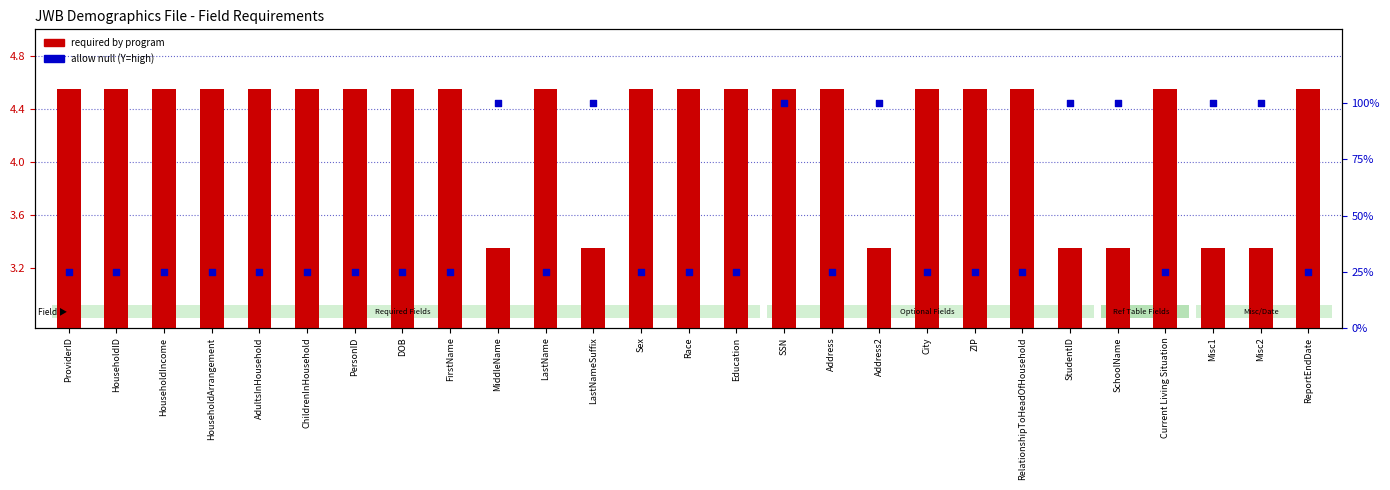

Is the value of required by program at PersonID greater than the value of allow null at ProviderID?

No